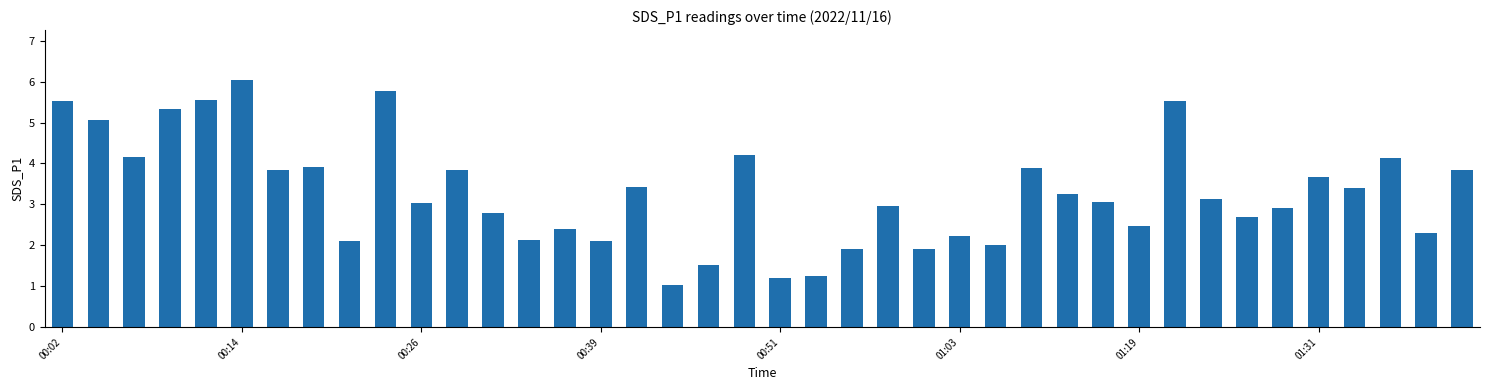

What is the value of the 37th bar from the left?

3.4